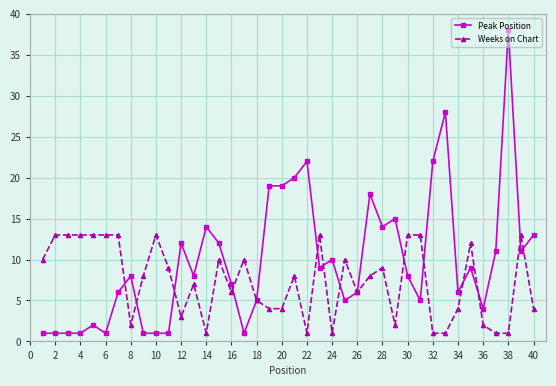

What is the value of the Peak Position point at the 30th from the left?

8